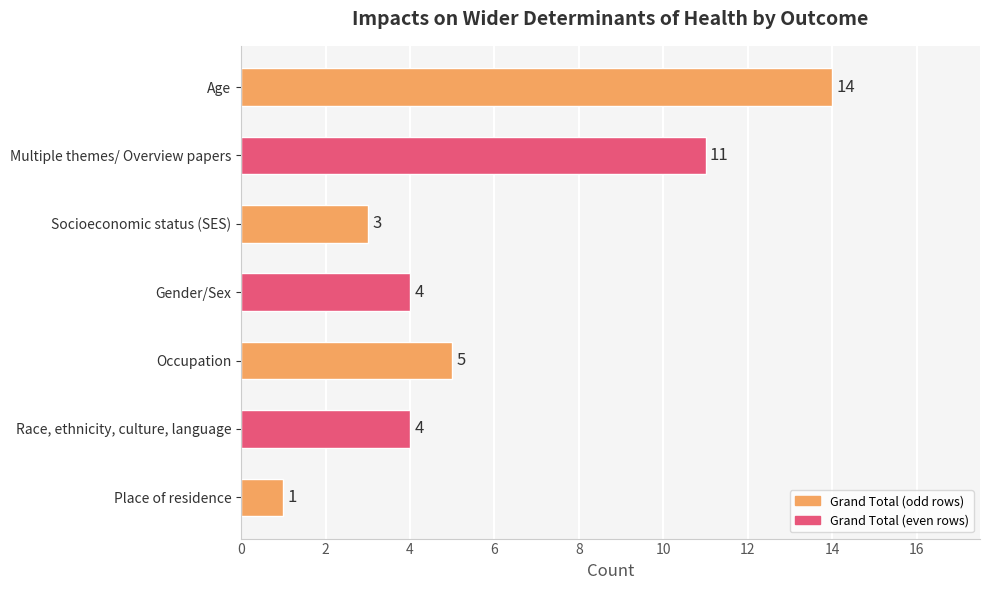

Which has a higher value, Place of residence or Age?

Age